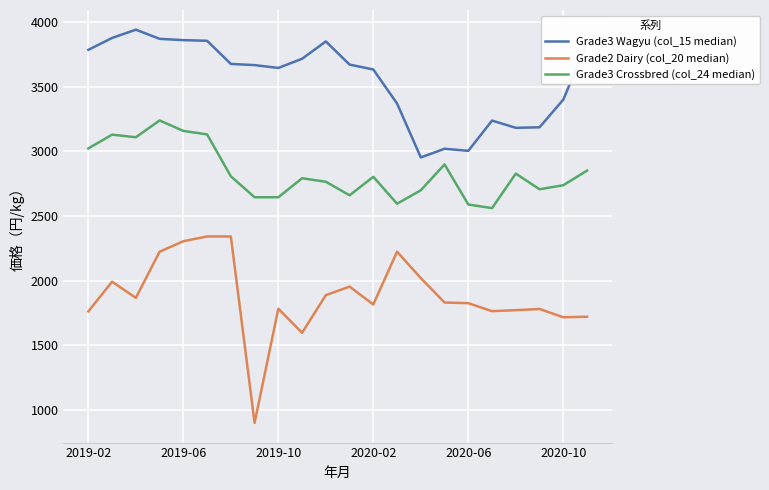

Rank the series by their maximum value, from lowest to highest.

Grade2 Dairy (col_20 median), Grade3 Crossbred (col_24 median), Grade3 Wagyu (col_15 median)